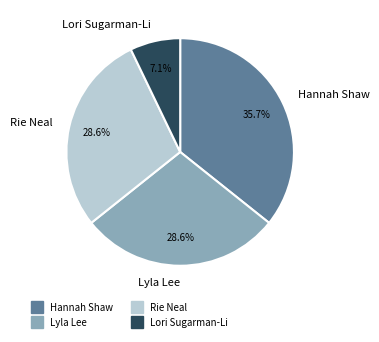

Which category has the biggest portion of the pie?

Hannah Shaw